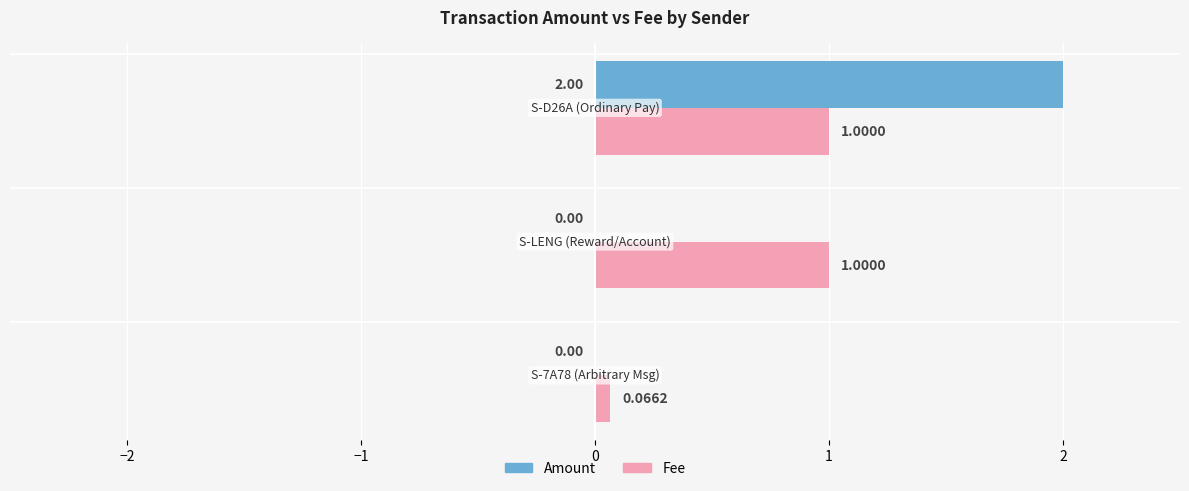

True or false: Amount has a value of -1.0 at S-7A78-6MNR-BFJV-CMPCR.

False